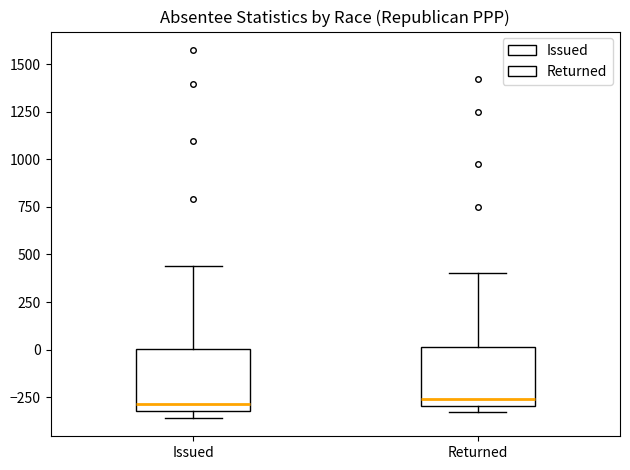

Reading left to right, transcribe this box plot: for each box, give where its median line is, the range the box spans, and where its two whiskers end, as read against the y-axis. The values are not printed on the chart, so give them approximately, as read against the axis.

Issued: median -300 (just above the box's lower edge), box -300 to 0, whiskers -350 to 450
Returned: median -250, box -300 to 0, whiskers -350 to 400